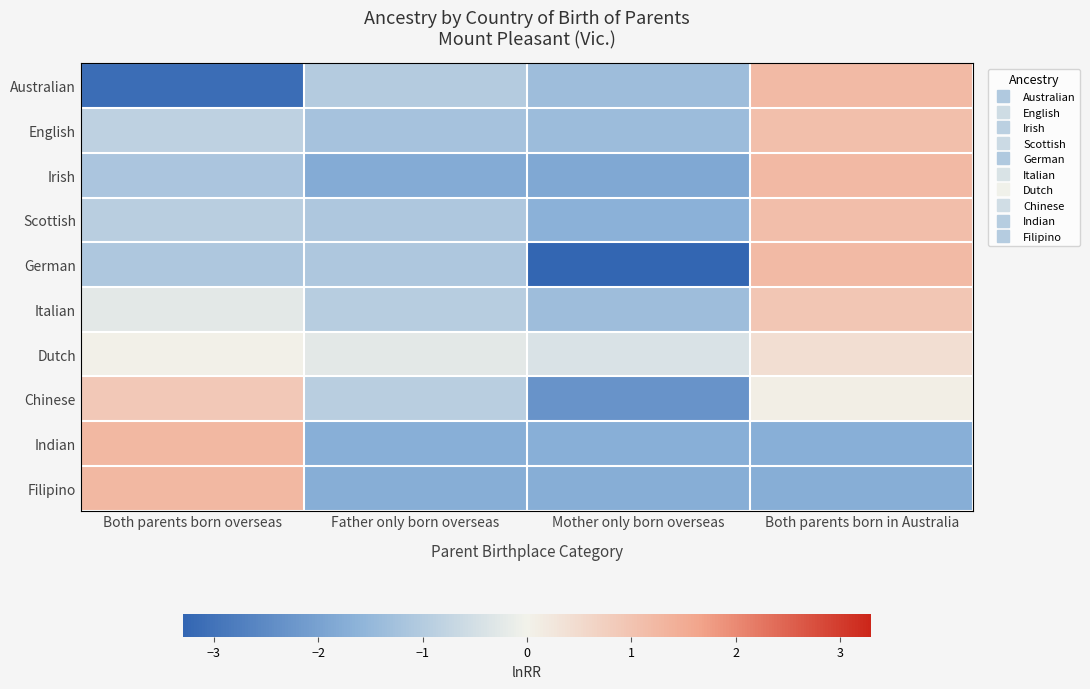

At which category does the chart reach its minimum across all series?

Mother only born overseas